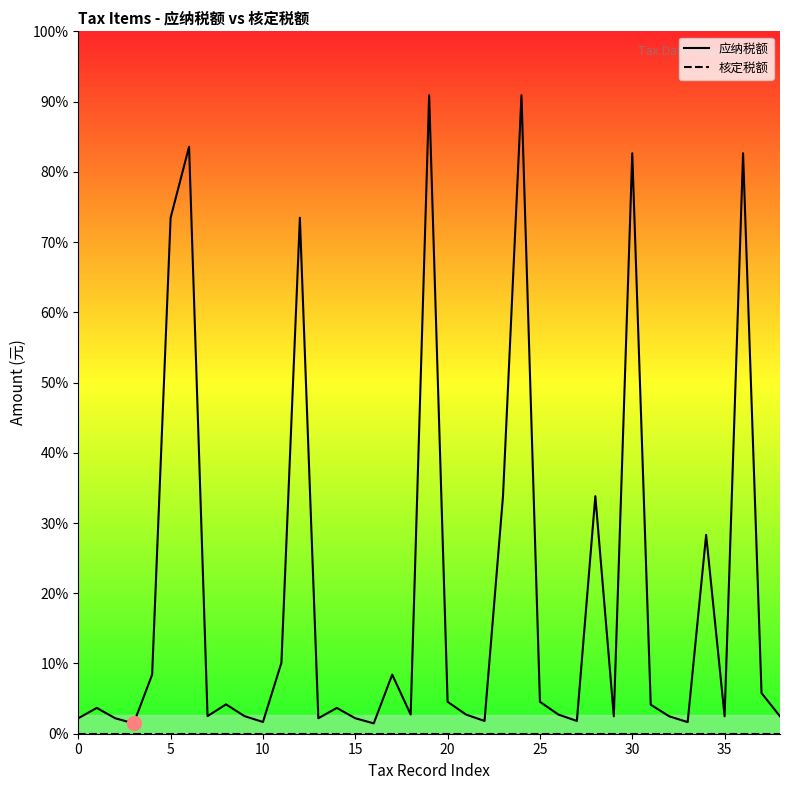

Reading left to right, list all the values displayed in this chart.

应纳税额: 72.0	120.0	72.0	48.0	275.0	2400.0	2730.0	81.9	136.5	81.9	54.6	330.0	2400.0	72.0	120.0	72.0	48.0	275.0	89.1	2970.0	148.5	89.1	59.4	1105.0	2970.0	148.5	89.1	59.4	1105.0	81.0	2700.0	135.0	81.0	54.0	925.0	81.0	2700.0	189.0	81.0
核定税额: 0.0	0.0	0.0	0.0	0.0	0.0	0.0	0.0	0.0	0.0	0.0	0.0	0.0	0.0	0.0	0.0	0.0	0.0	0.0	0.0	0.0	0.0	0.0	0.0	0.0	0.0	0.0	0.0	0.0	0.0	0.0	0.0	0.0	0.0	0.0	0.0	0.0	0.0	0.0